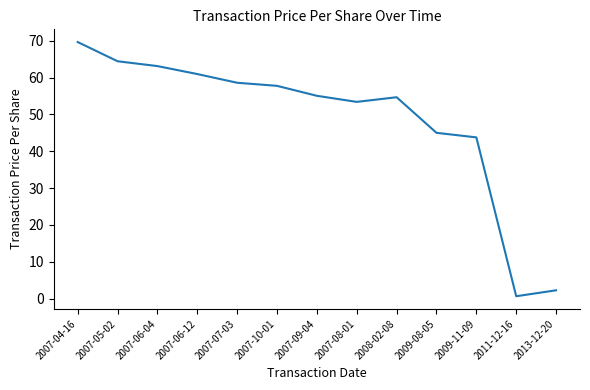

Which has a higher value, 2007-10-01 or 2007-05-02?

2007-05-02